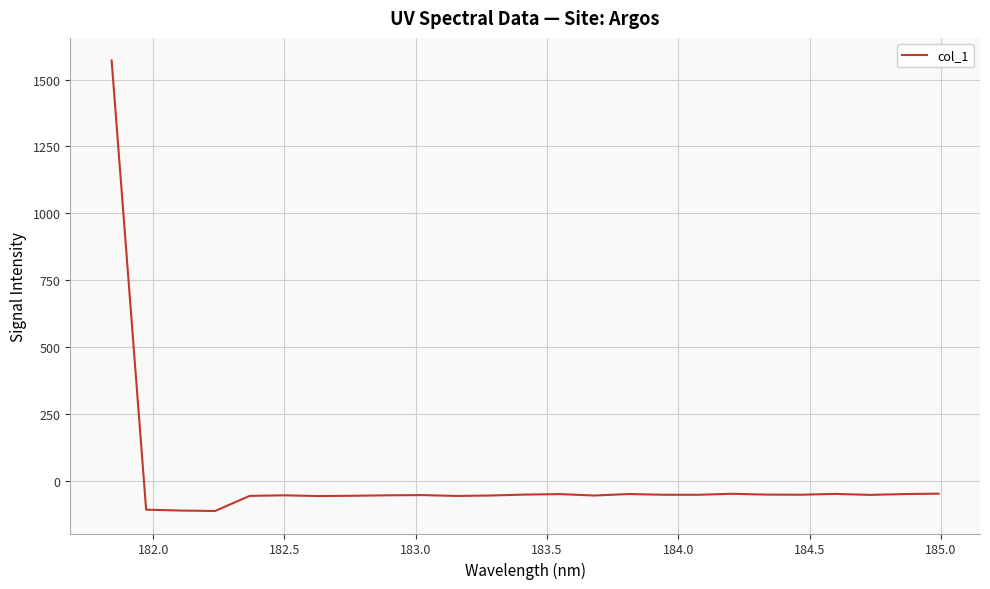

What is the difference between the maximum and second lowest values?

1684.1